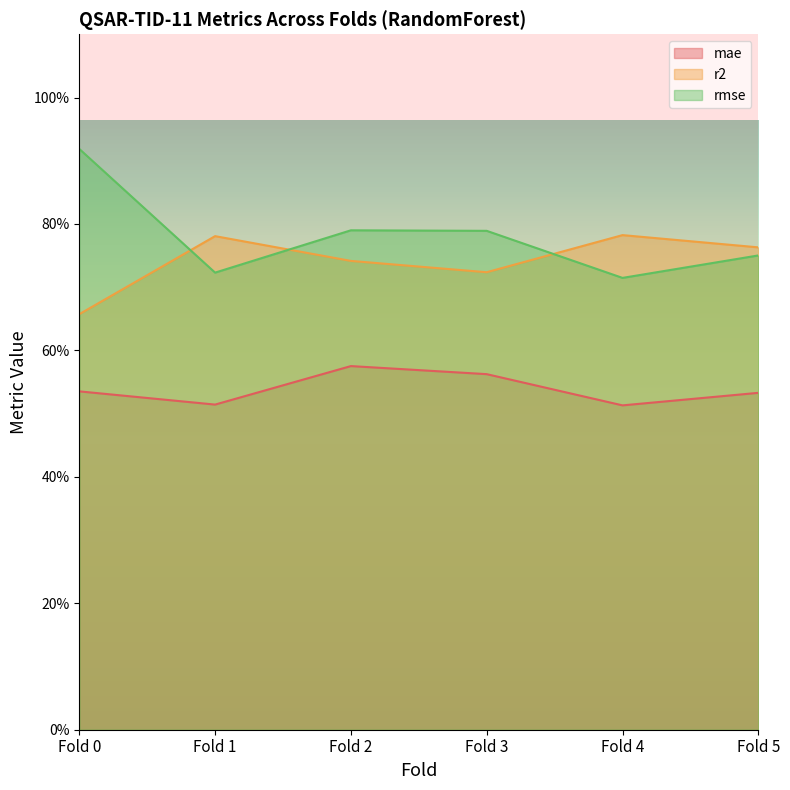

Rank the series by their average value, from highest to lowest.

rmse, r2, mae